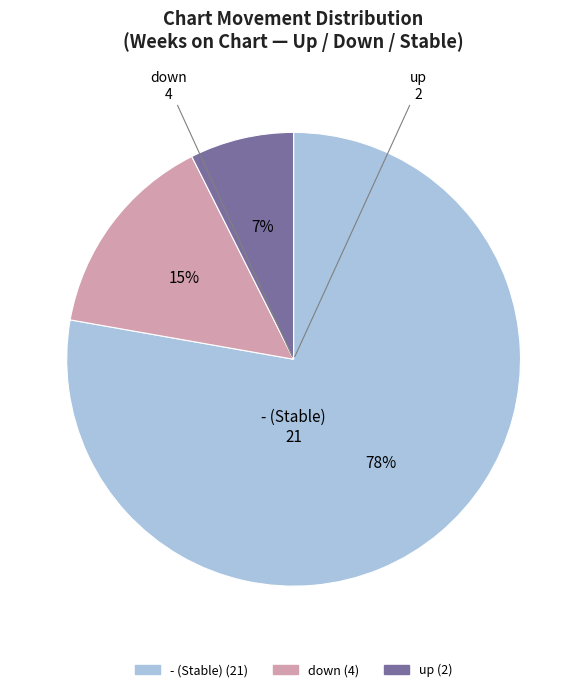

True or false: - accounts for 64% of the total.

False